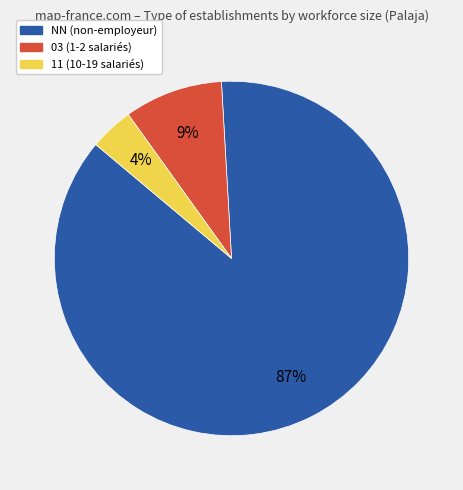

To the nearest percent, what is the difference between the largest and smallest slice percentages?

83%